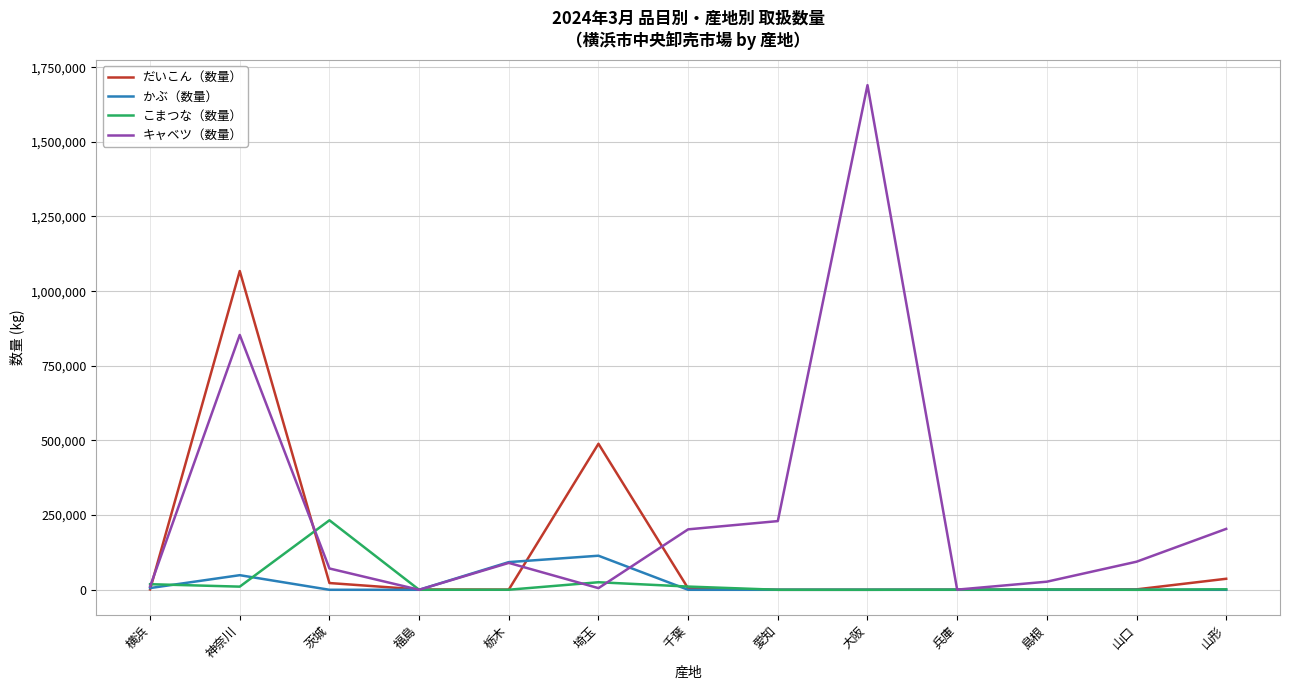

Between 福島 and 埼玉, which series saw the biggest shift?

だいこん（数量）